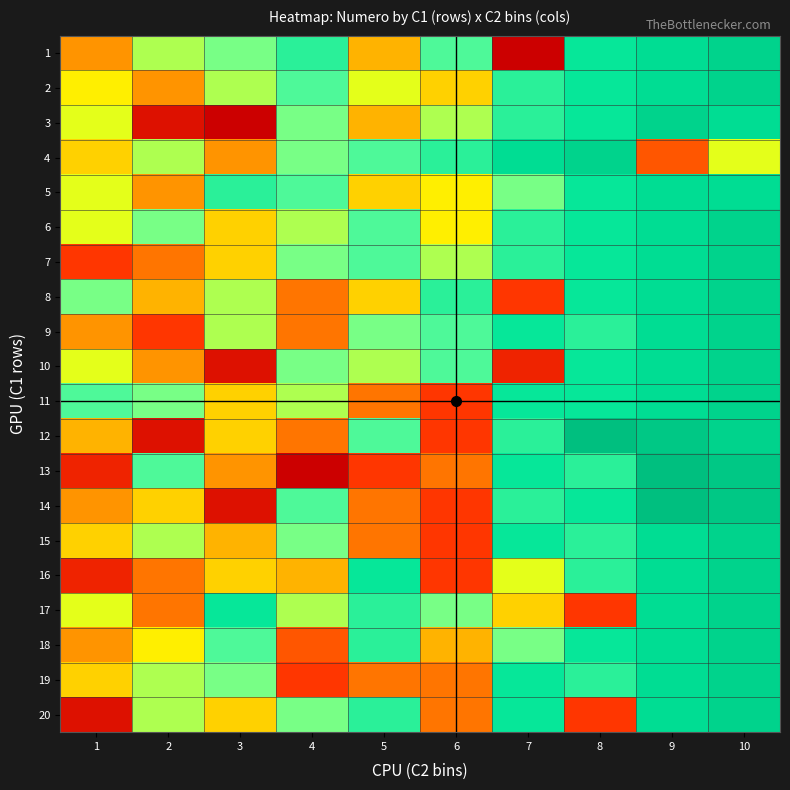

What is the total value across all series at 1?

167